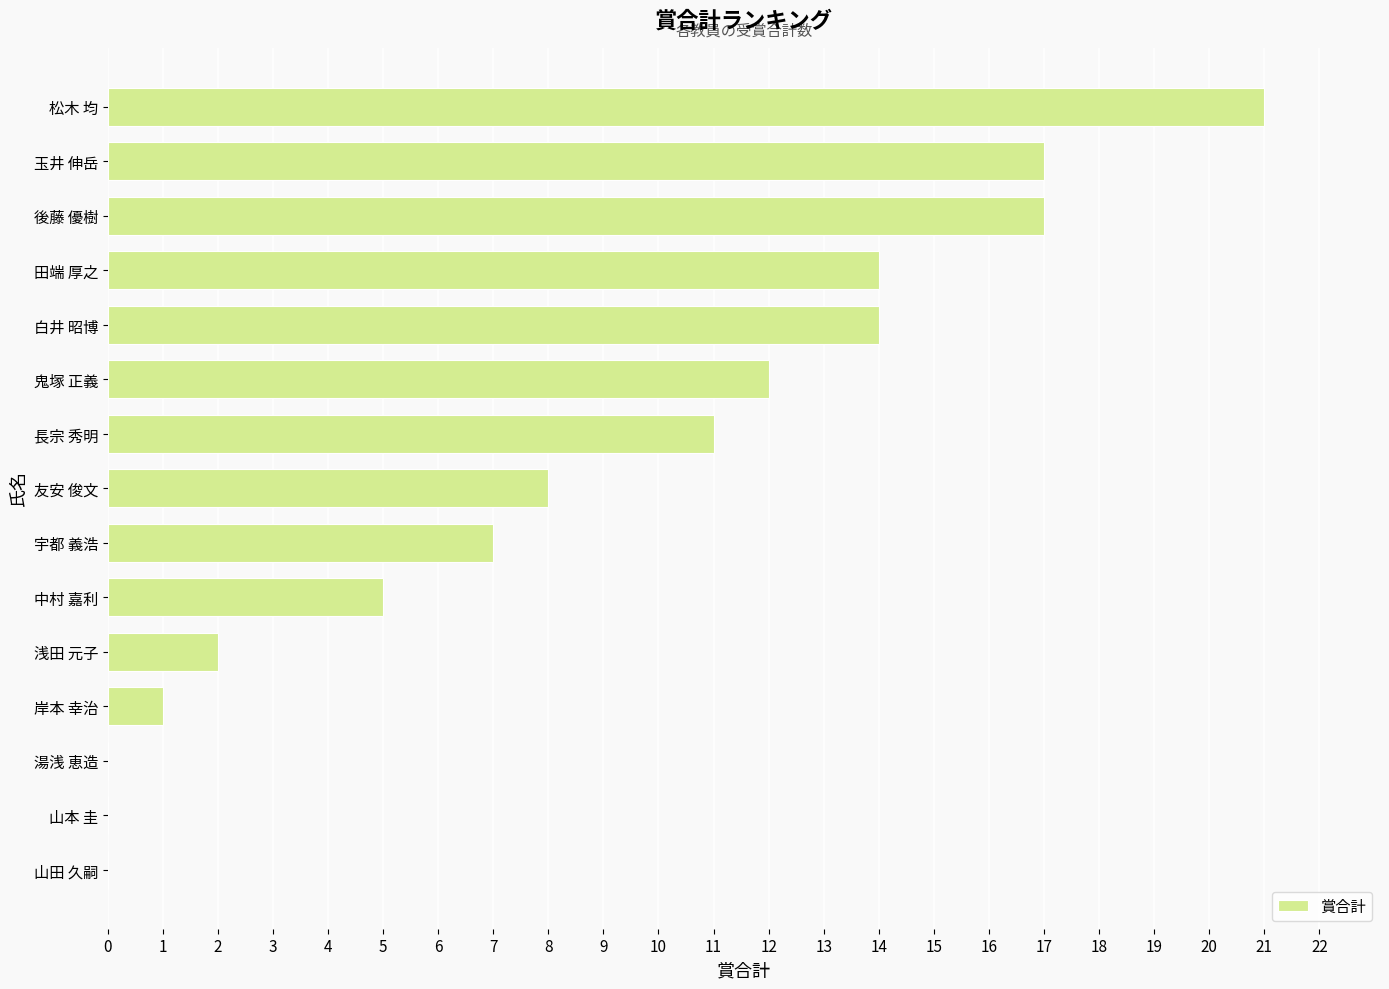

Are the bars horizontal?

Yes